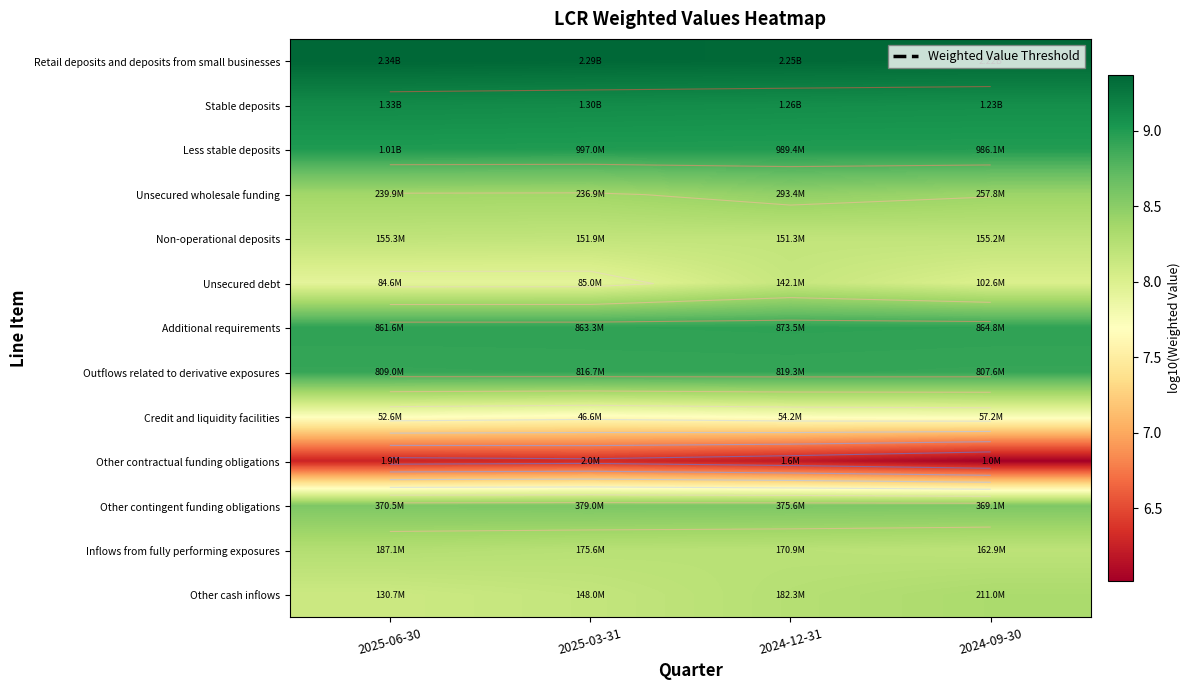

Rank the series at 2025-06-30 from lowest to highest value.

Other contractual funding obligations, Credit and liquidity facilities, Unsecured debt, Other cash inflows, Non-operational deposits, Inflows from fully performing exposures, Unsecured wholesale funding, Other contingent funding obligations, Outflows related to derivative exposures, Additional requirements, Less stable deposits, Stable deposits, Retail deposits and deposits from small businesses